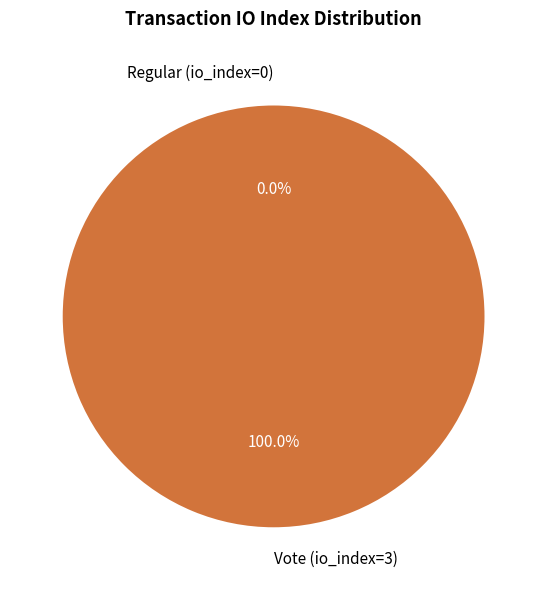

To the nearest percent, what is the combined percentage of Regular (io_index=0) and Vote (io_index=3)?

100%